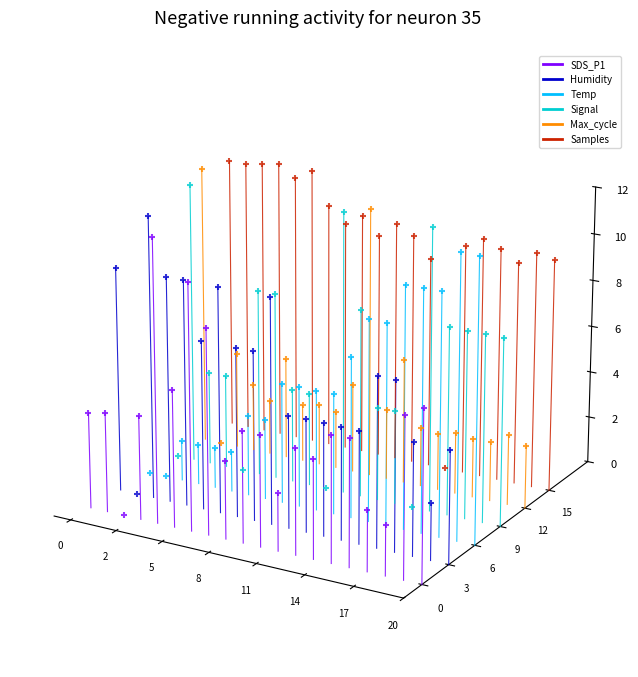

Is the value of Humidity at 20 greater than the value of Samples at 17?

No